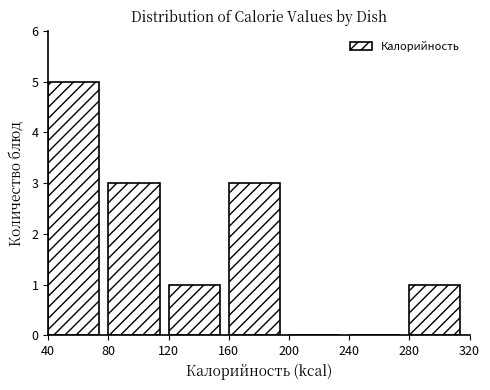

Which range on the x-axis has the tallest bar?

40 to 80